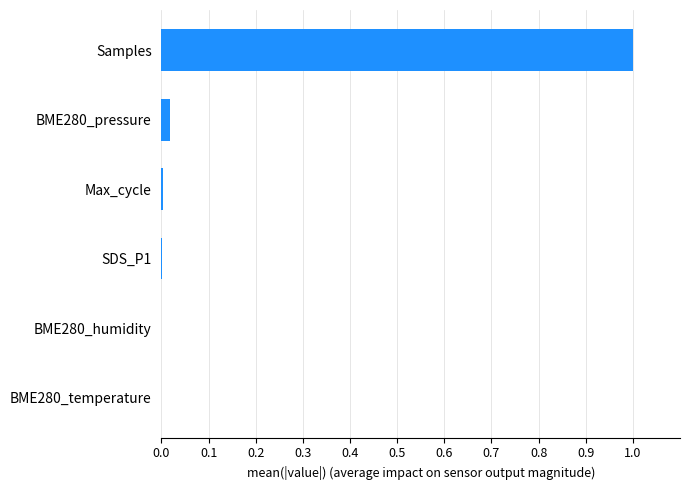

What is the average value?

0.2